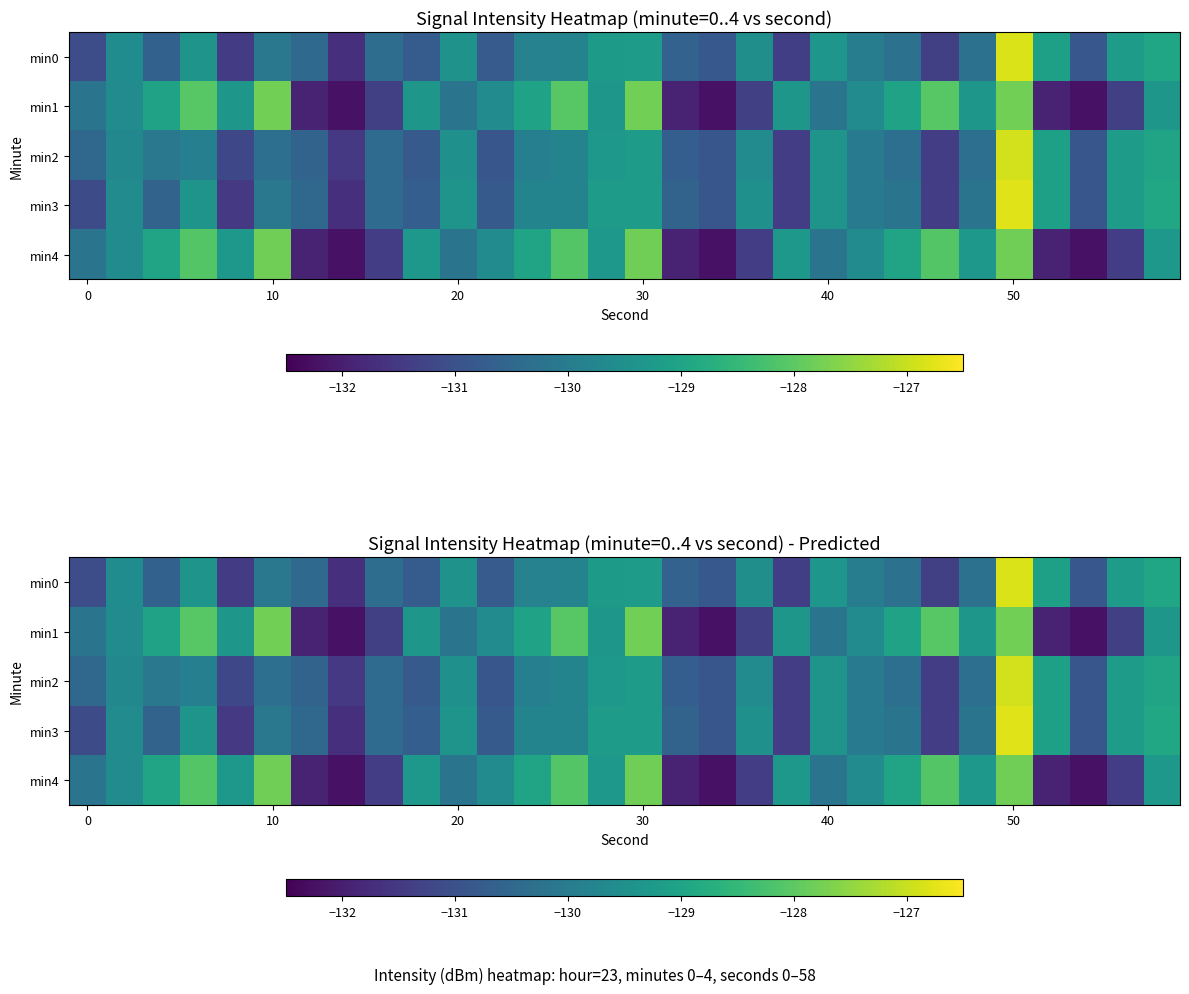

What is the minimum value for min3?

-131.7